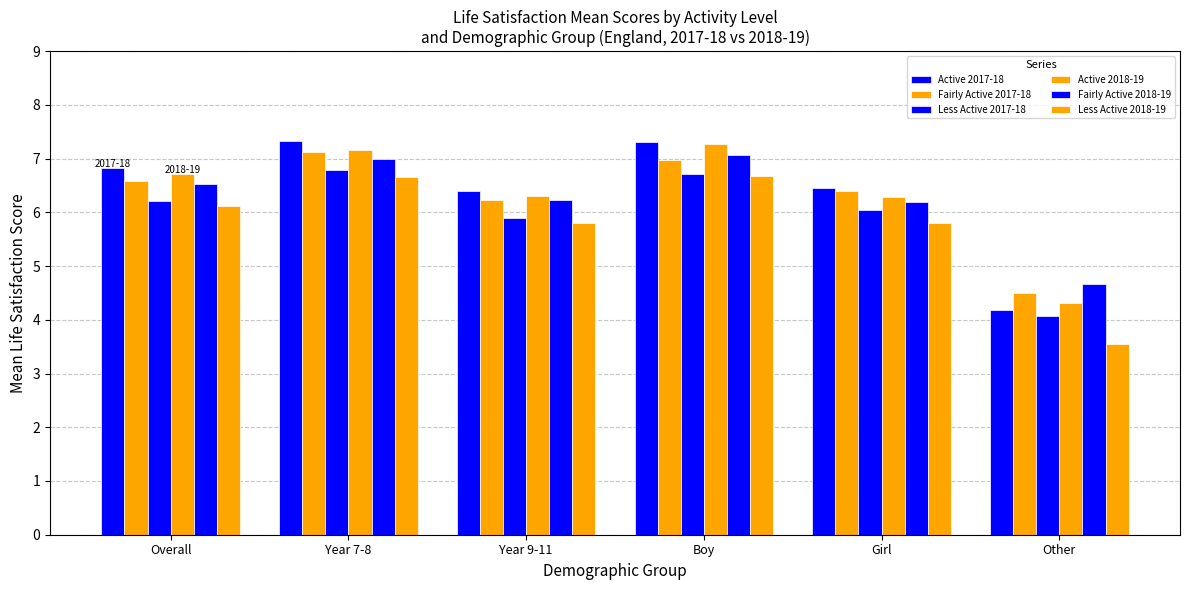

What is the value of the Fairly Active 2017-18 bar at the 5th from the left?

6.4